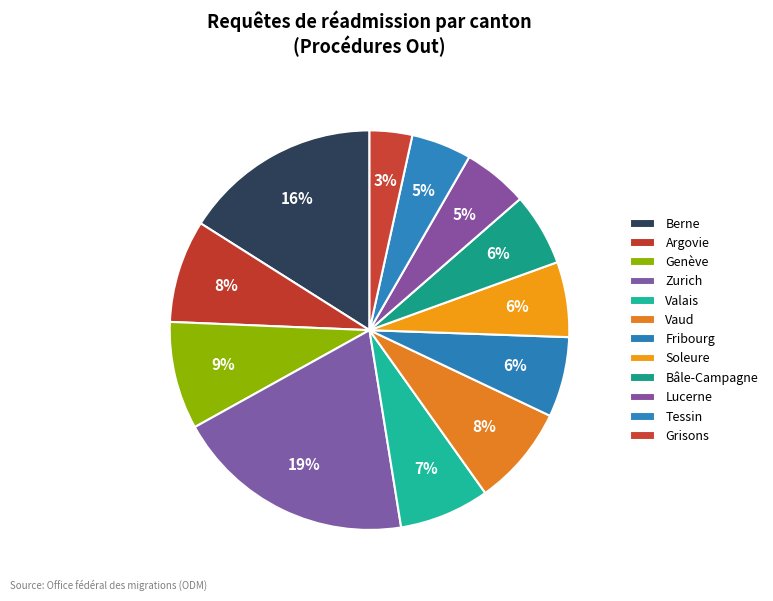

How many segments does this pie chart have?

12